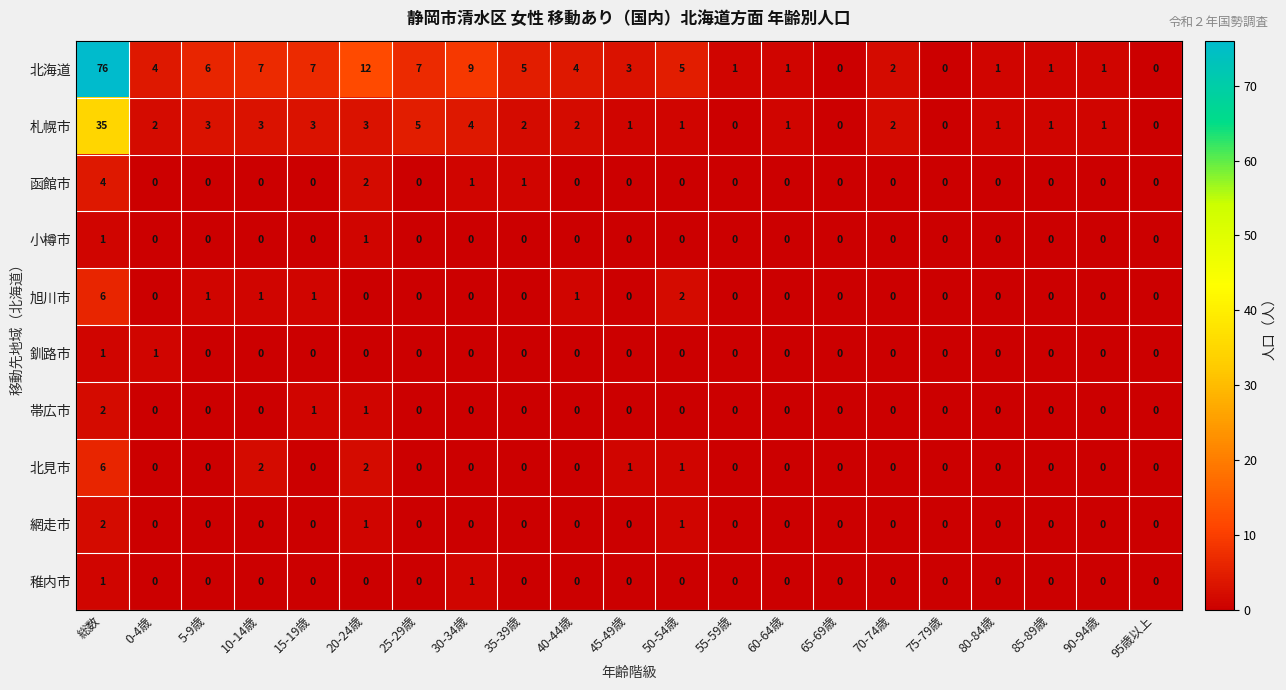

True or false: 小樽市 has a value of 0 at 90-94歳.

True